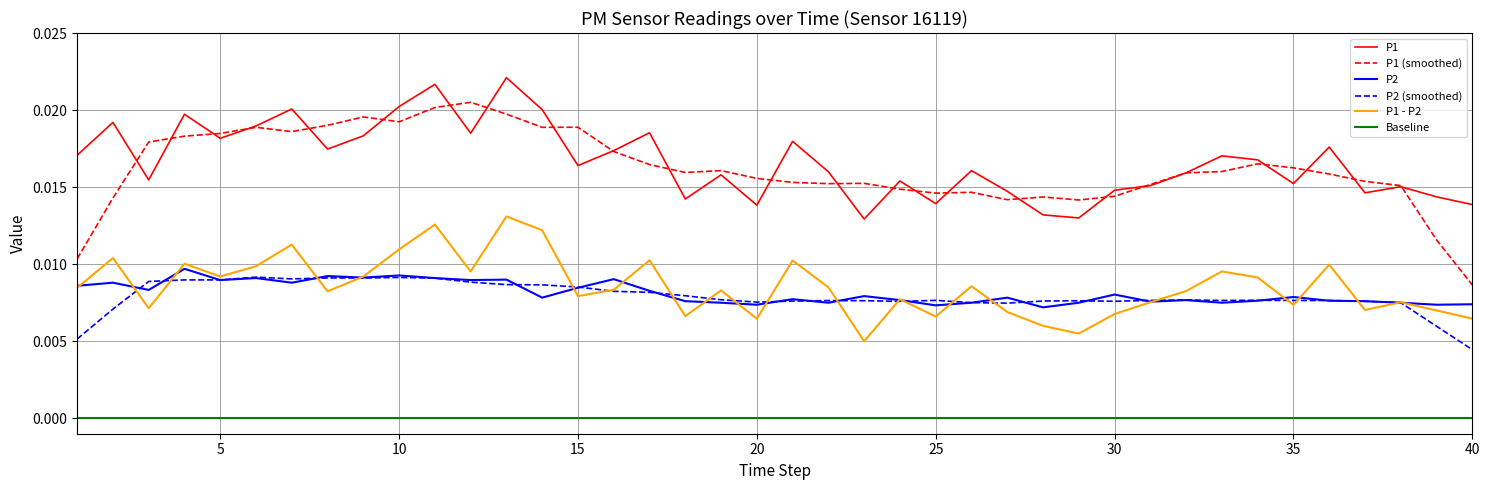

Which series has the largest range (max minus min)?

P1 (smoothed)